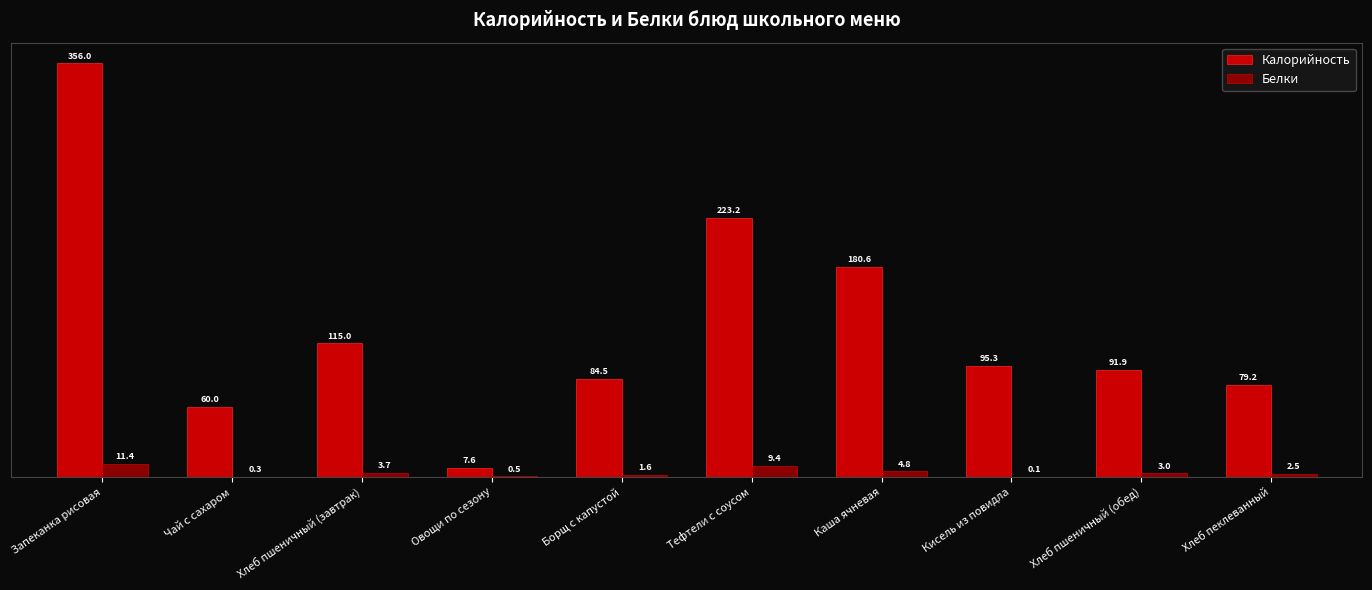

Does the chart contain stacked bars?

No